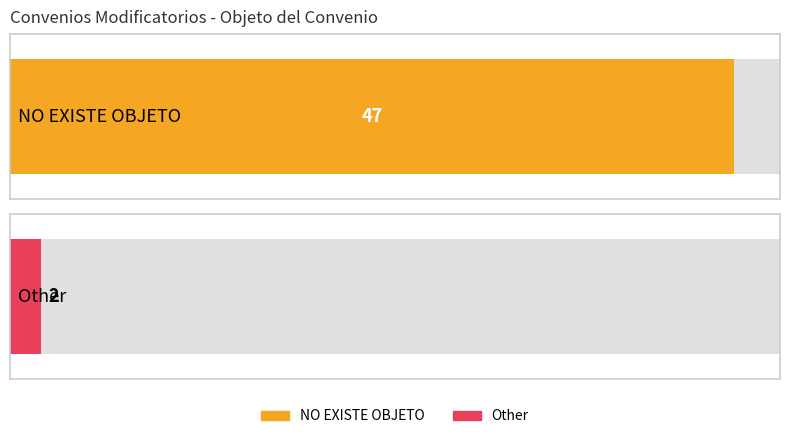

True or false: the data shows 47 at NO EXISTE OBJETO.

True